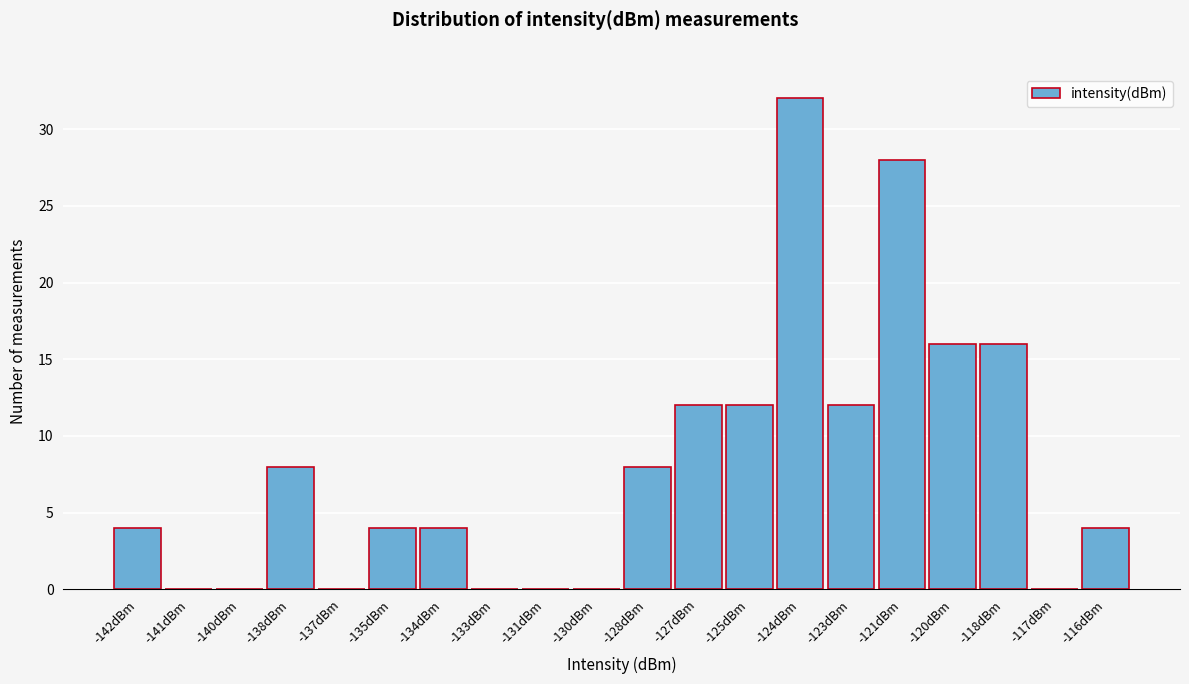

Reading left to right, what are all the values shown in this chart?

-142dBm=4	-141dBm=0	-140dBm=0	-138dBm=8	-137dBm=0	-135dBm=4	-134dBm=4	-133dBm=0	-131dBm=0	-130dBm=0	-128dBm=8	-127dBm=12	-125dBm=12	-124dBm=32	-123dBm=12	-121dBm=28	-120dBm=16	-118dBm=16	-117dBm=0	-116dBm=4